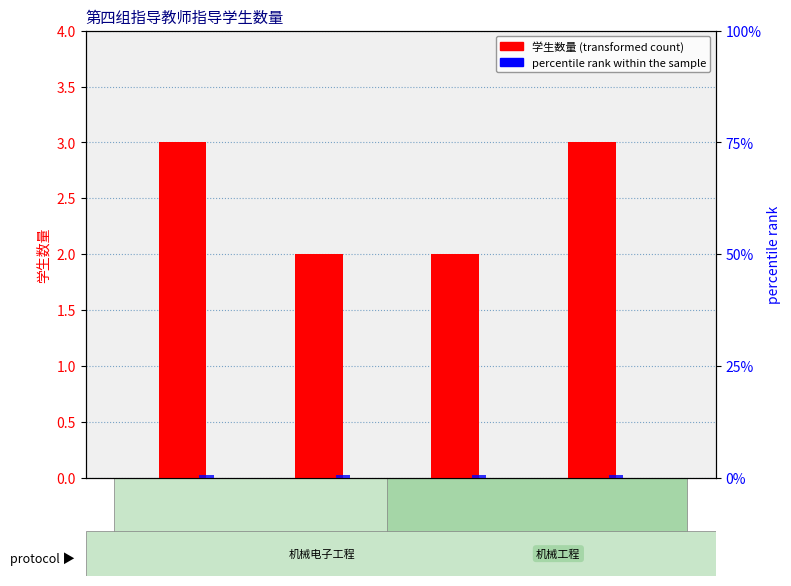

List the series in order of their overall mean, lowest first.

percentile rank within the sample, 学生数量